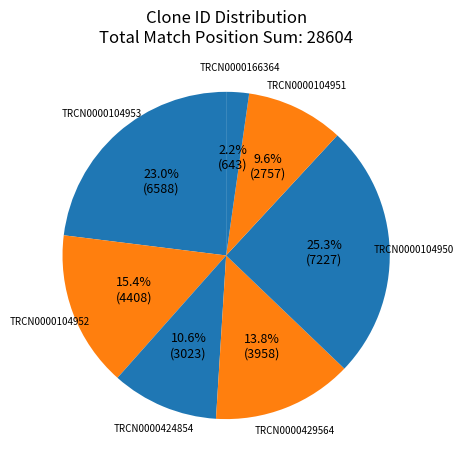

True or false: TRCN0000424854 accounts for 11% of the total.

True